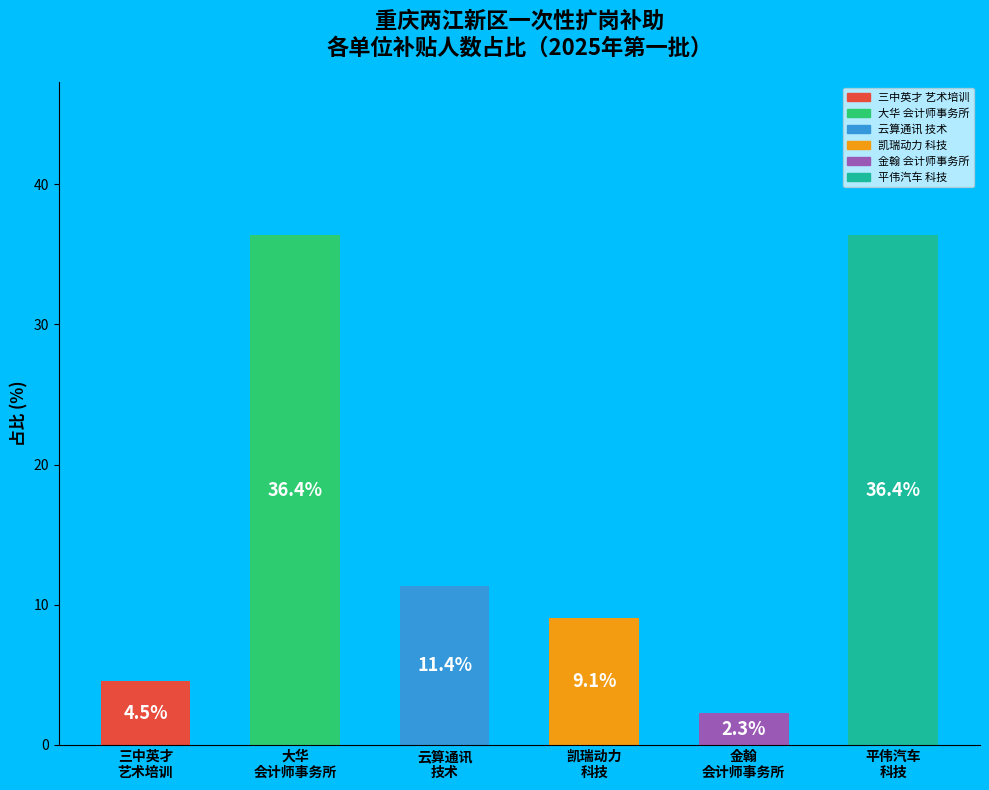

What is the value of the 4th bar from the left?

9.1